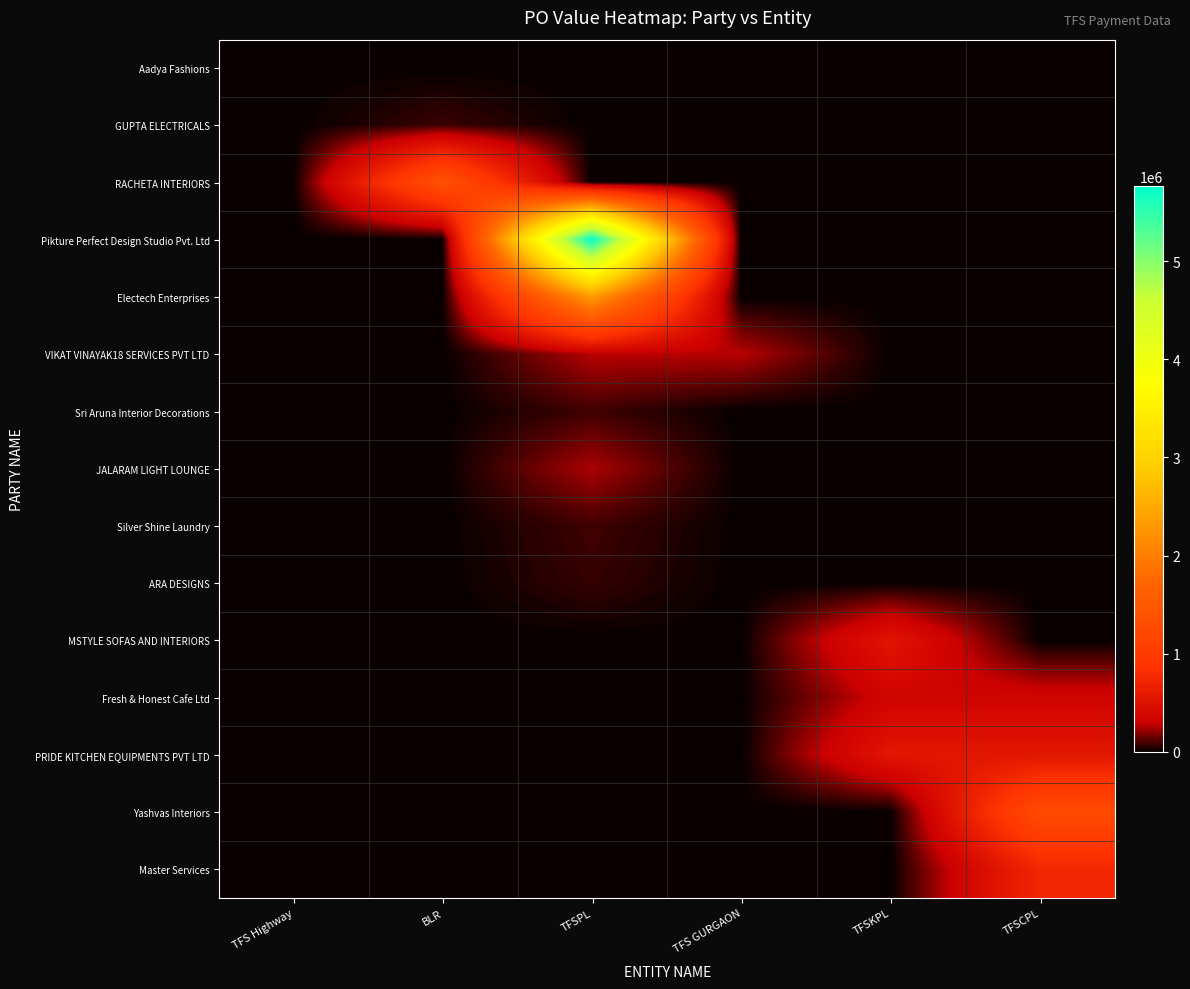

Reading left to right, transcribe all the data shown in this chart.

Aadya Fashions: TFS Highway=2110.5	BLR=0.0	TFSPL=0.0	TFS GURGAON=0.0	TFSKPL=0.0	TFSCPL=0.0
GUPTA ELECTRICALS: TFS Highway=0.0	BLR=78800.4	TFSPL=0.0	TFS GURGAON=0.0	TFSKPL=0.0	TFSCPL=0.0
RACHETA INTERIORS: TFS Highway=0.0	BLR=1395822.0	TFSPL=0.0	TFS GURGAON=0.0	TFSKPL=0.0	TFSCPL=0.0
Pikture Perfect Design Studio Pvt. Ltd: TFS Highway=0.0	BLR=0.0	TFSPL=5770620.2	TFS GURGAON=0.0	TFSKPL=0.0	TFSCPL=0.0
Electech Enterprises: TFS Highway=0.0	BLR=0.0	TFSPL=2338736.4	TFS GURGAON=0.0	TFSKPL=0.0	TFSCPL=0.0
VIKAT VINAYAK18 SERVICES PVT LTD: TFS Highway=0.0	BLR=0.0	TFSPL=266090.0	TFS GURGAON=266090.0	TFSKPL=0.0	TFSCPL=0.0
Sri Aruna Interior Decorations: TFS Highway=0.0	BLR=0.0	TFSPL=85996.3	TFS GURGAON=0.0	TFSKPL=0.0	TFSCPL=0.0
JALARAM LIGHT LOUNGE: TFS Highway=0.0	BLR=0.0	TFSPL=245156.8	TFS GURGAON=0.0	TFSKPL=0.0	TFSCPL=0.0
Silver Shine Laundry: TFS Highway=0.0	BLR=0.0	TFSPL=88200.0	TFS GURGAON=0.0	TFSKPL=0.0	TFSCPL=0.0
ARA DESIGNS: TFS Highway=0.0	BLR=0.0	TFSPL=70800.0	TFS GURGAON=0.0	TFSKPL=0.0	TFSCPL=0.0
MSTYLE SOFAS AND INTERIORS: TFS Highway=0.0	BLR=0.0	TFSPL=0.0	TFS GURGAON=0.0	TFSKPL=532734.6	TFSCPL=0.0
Fresh & Honest Cafe Ltd: TFS Highway=0.0	BLR=0.0	TFSPL=0.0	TFS GURGAON=0.0	TFSKPL=342790.0	TFSCPL=342790.0
PRIDE KITCHEN EQUIPMENTS PVT LTD: TFS Highway=0.0	BLR=0.0	TFSPL=0.0	TFS GURGAON=0.0	TFSKPL=542800.0	TFSCPL=542800.0
Yashvas Interiors: TFS Highway=0.0	BLR=0.0	TFSPL=0.0	TFS GURGAON=0.0	TFSKPL=0.0	TFSCPL=1268712.7
Master Services: TFS Highway=0.0	BLR=0.0	TFSPL=0.0	TFS GURGAON=0.0	TFSKPL=0.0	TFSCPL=727008.4